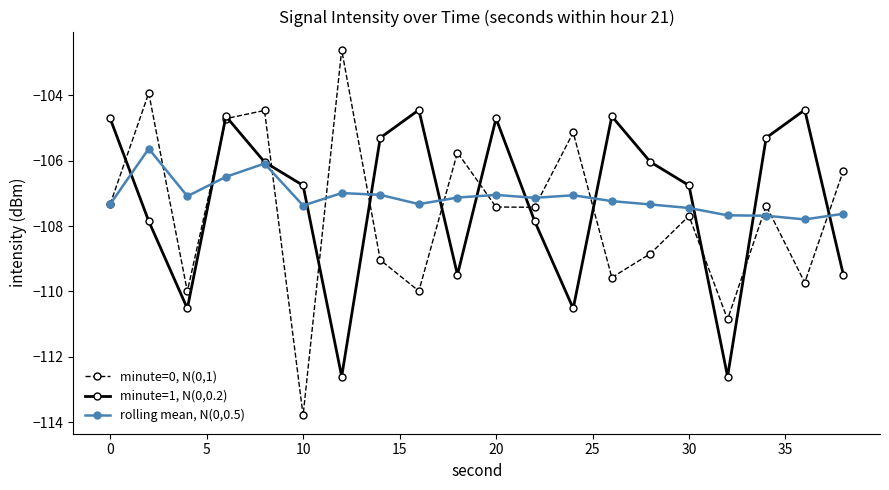

True or false: minute=1, N(0,0.2) has more than 2 interior local peaks.

True